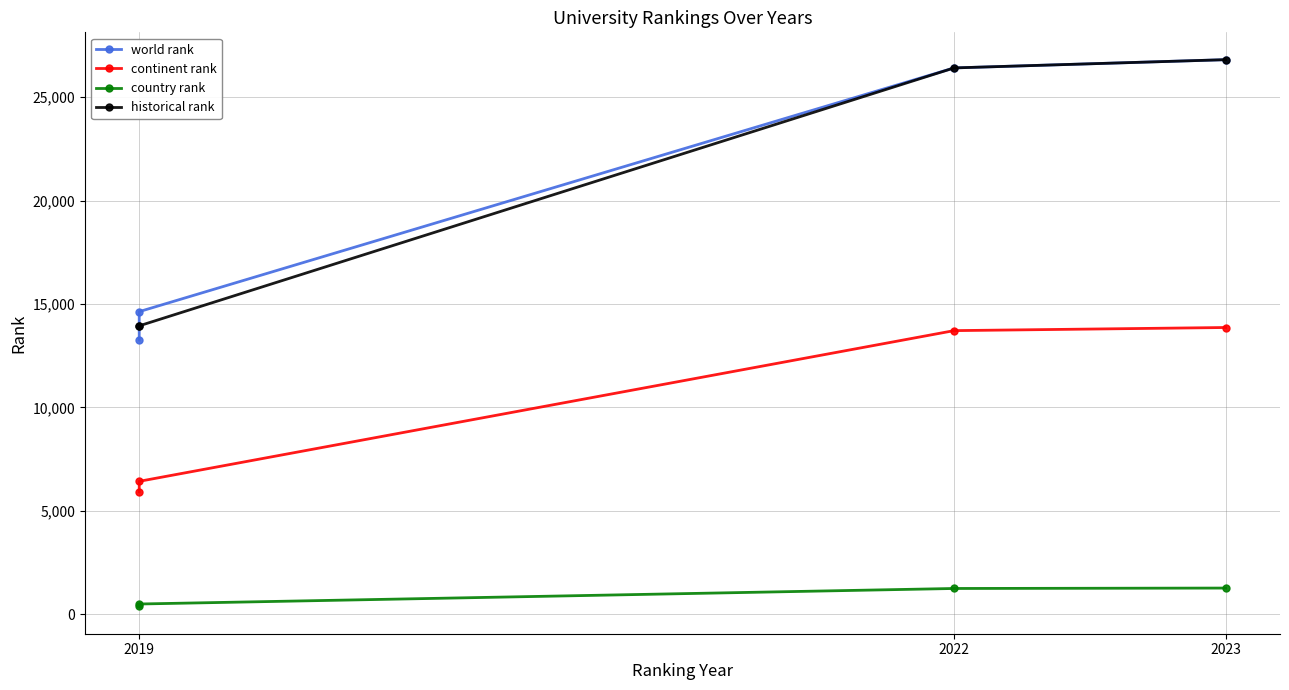

Is it true that continent rank equals 5917 at 2019?

True